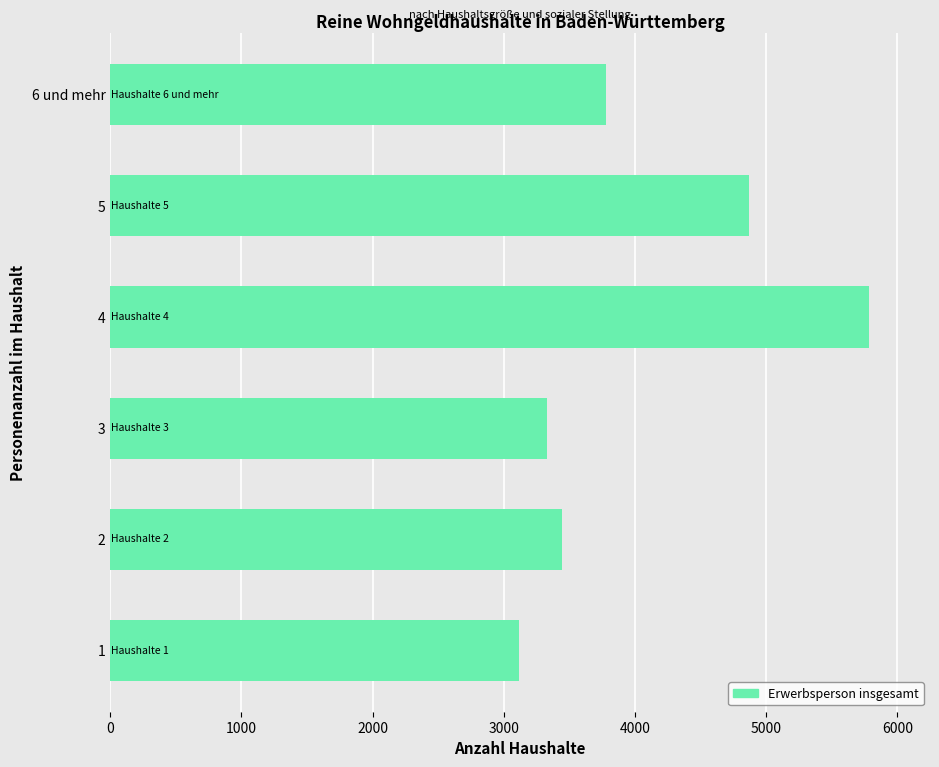

Where is the data nearest to the value 4450?

5